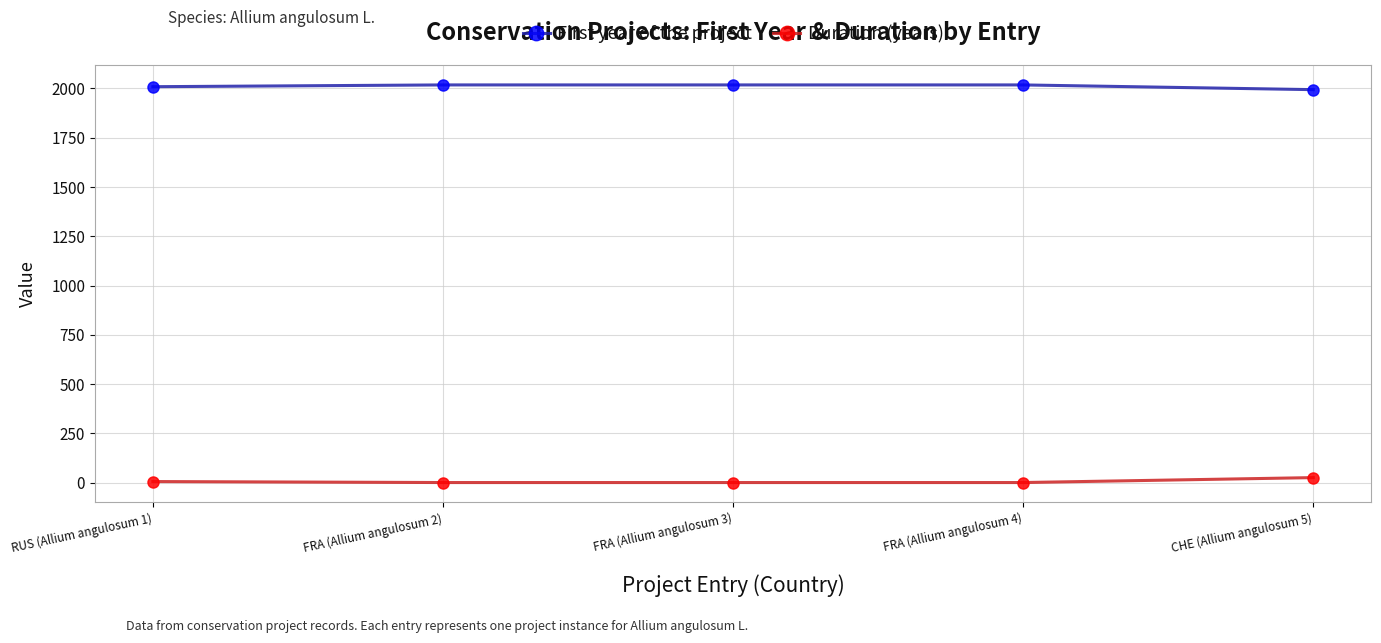

What is the difference between the Duration (years) values at RUS (Allium angulosum 1) and CHE (Allium angulosum 5)?

20